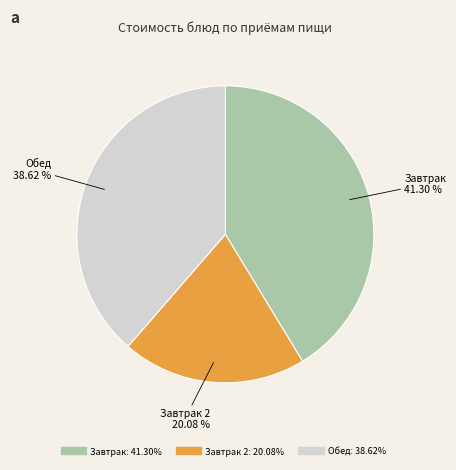

Is there a majority slice in this chart?

No